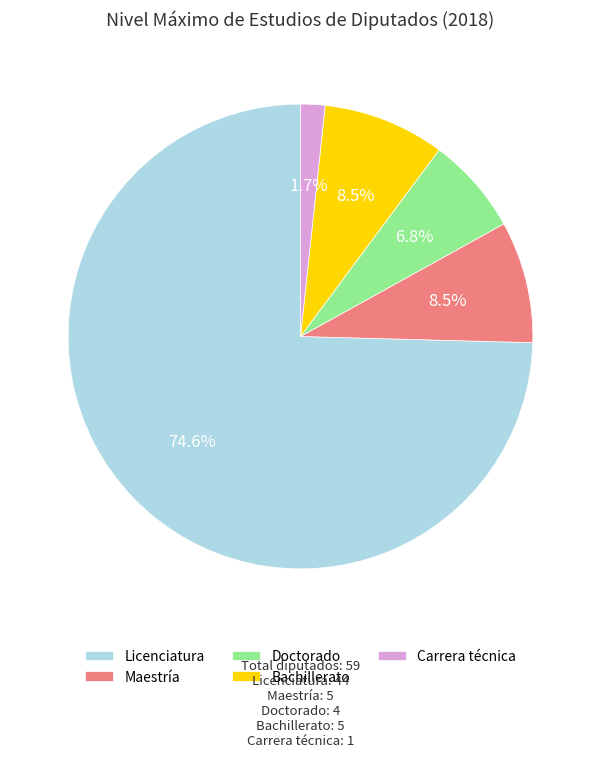

Which category has the biggest portion of the pie?

Licenciatura